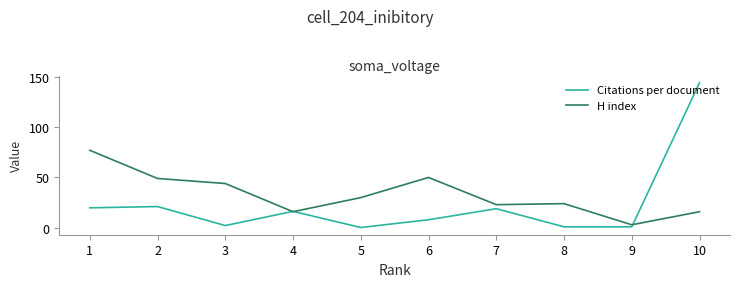

Which category has the highest value across all series?

10